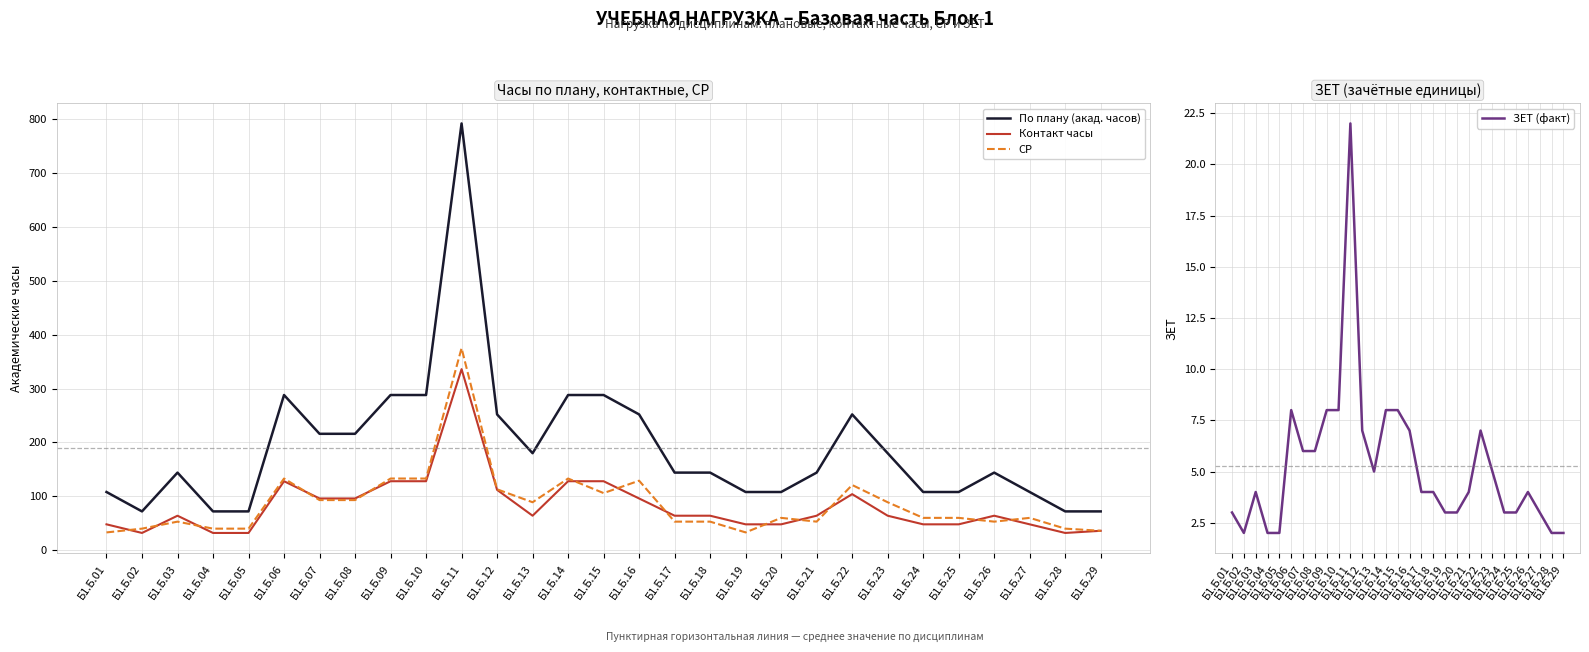

Rank the series by their maximum value, from lowest to highest.

ЗЕТ (факт), Контакт часы, СР, По плану (акад. часов)